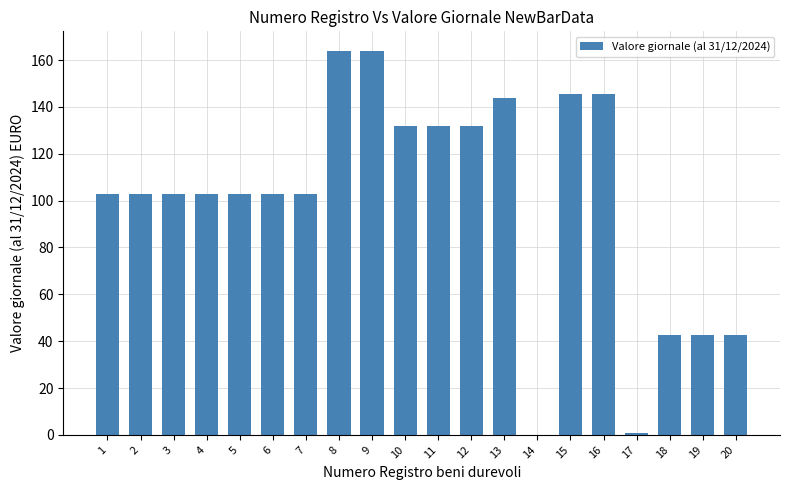

What is the change in value from 7 to 20?

-60.4